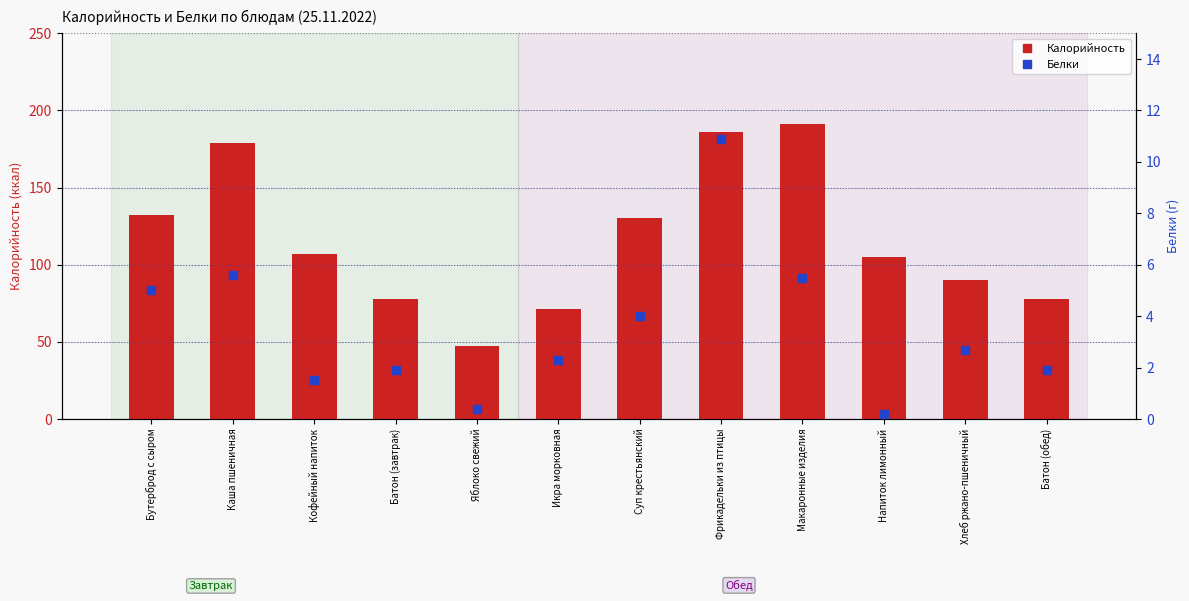

Which series reaches the minimum Y coordinate?

Белки